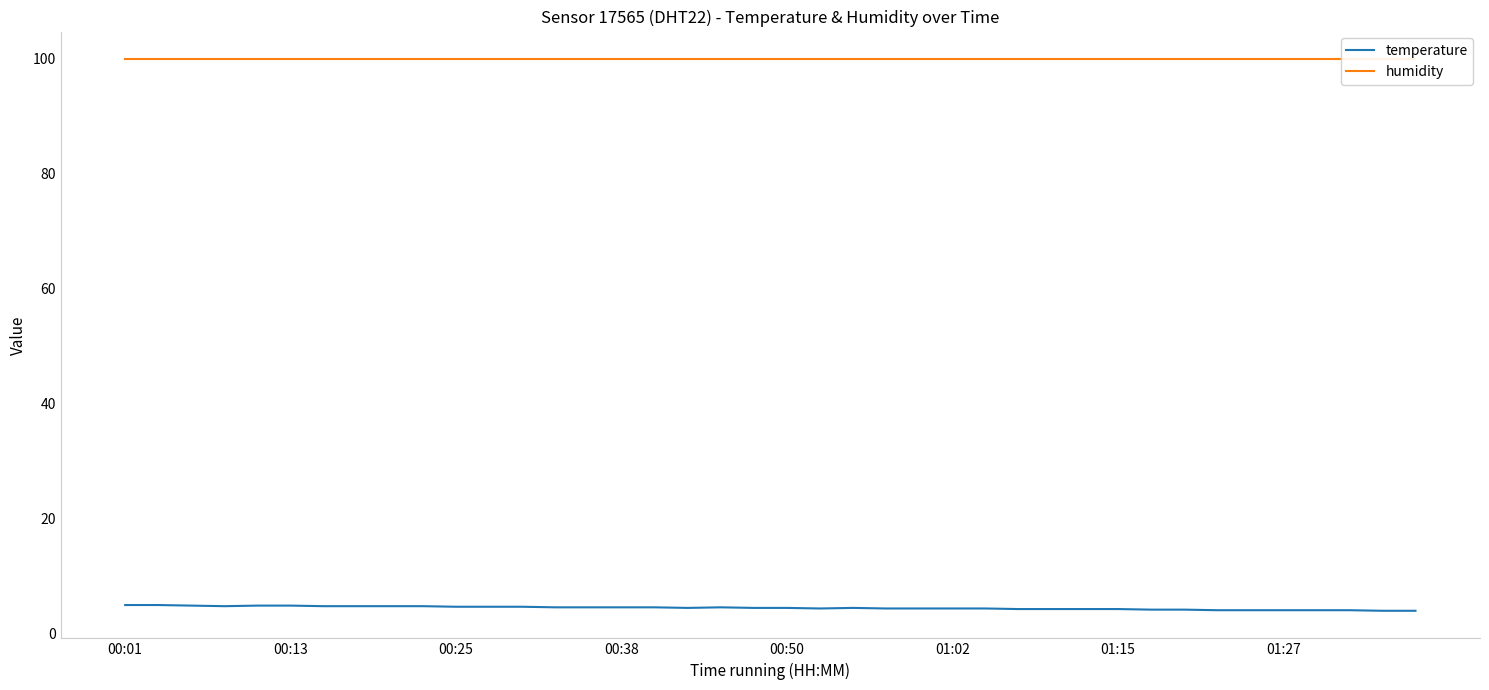

At 21, list the series in order from largest to smallest.

humidity, temperature